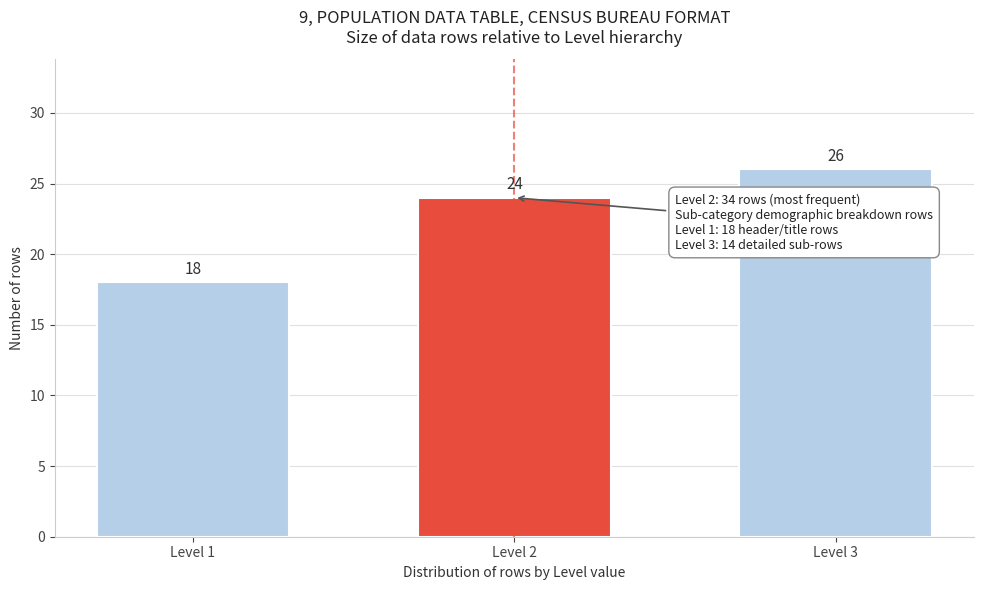

Reading right to left, transcribe all the data shown in this chart.

26	24	18